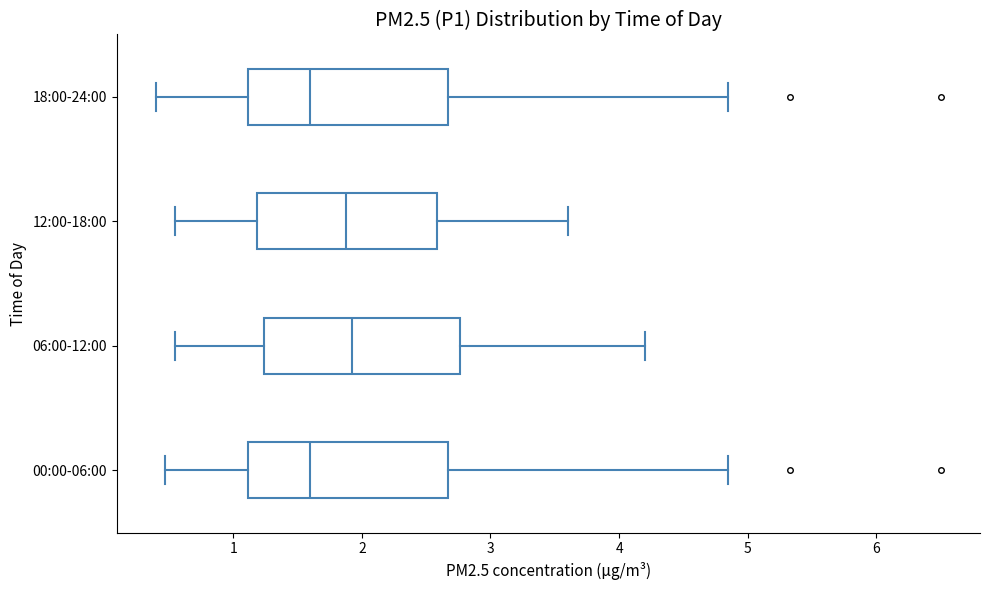

Reading bottom to top, read every box against the x-axis: the position of its median line, the range the box covers, and the ends of its whiskers. The values are not printed on the chart, so give them approximately, as read against the axis.

00:00-06:00: median 1.6, box 1.1 to 2.7, whiskers 0.5 to 4.9
06:00-12:00: median 1.9, box 1.2 to 2.8, whiskers 0.6 to 4.2
12:00-18:00: median 1.9, box 1.2 to 2.6, whiskers 0.6 to 3.6
18:00-24:00: median 1.6, box 1.1 to 2.7, whiskers 0.4 to 4.9